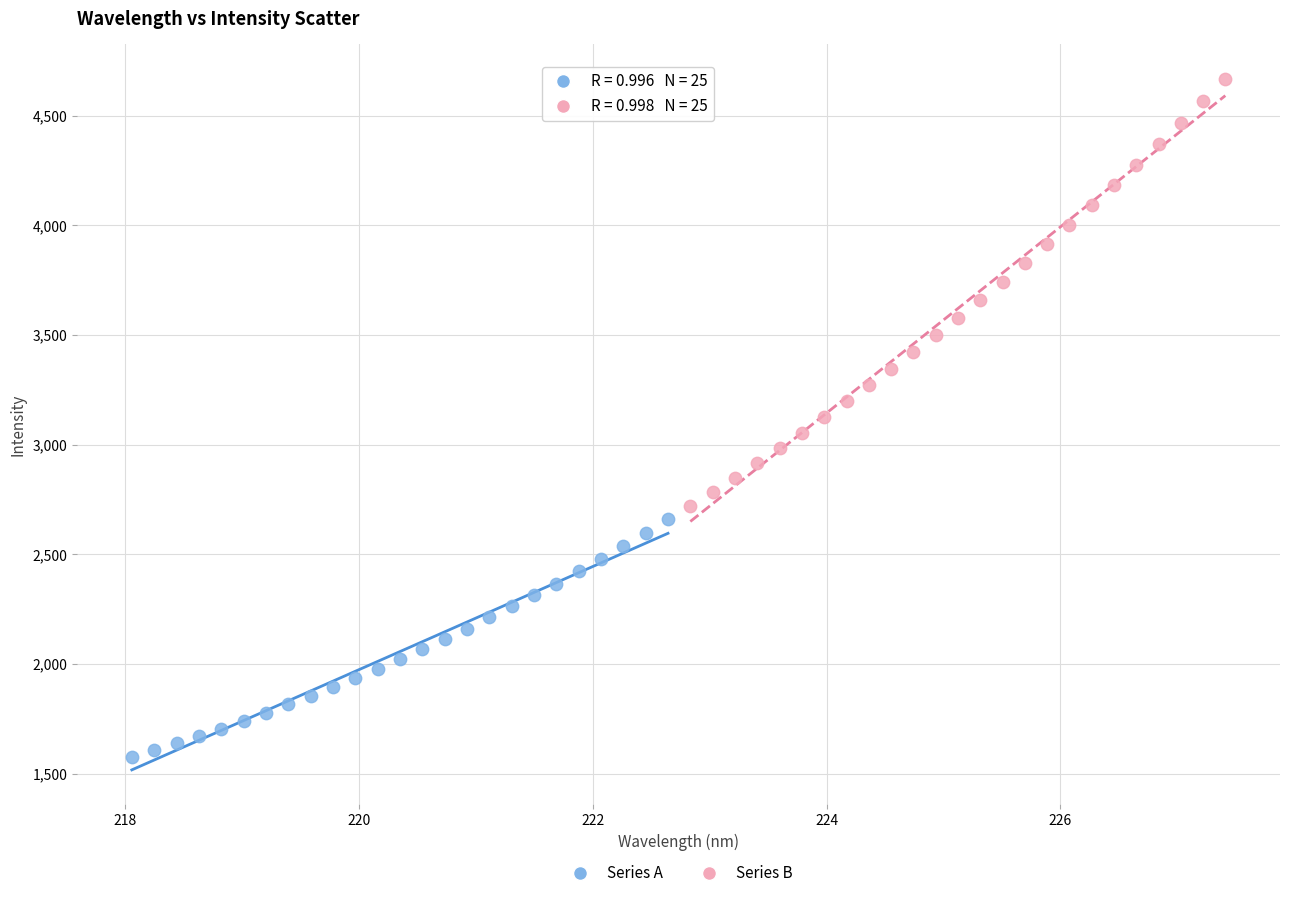

What are all the series names shown in the legend?

Series A, Series B